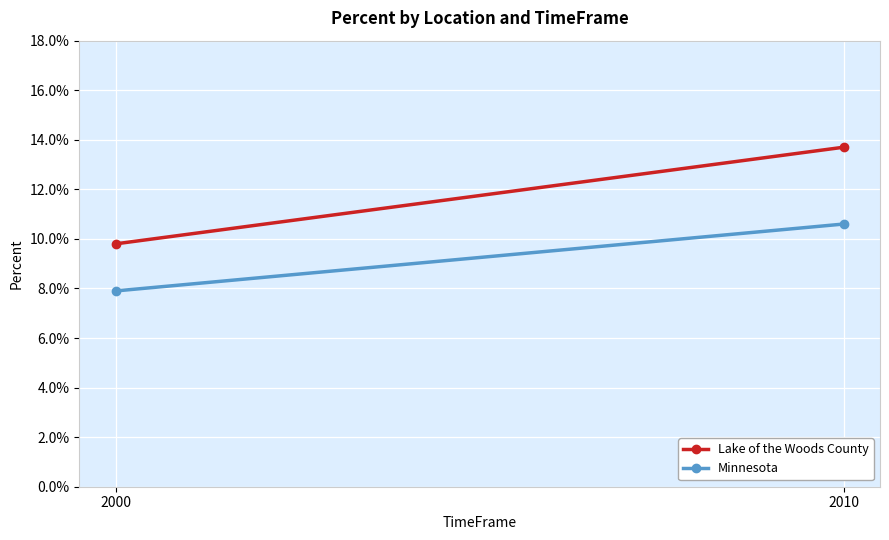

Between 2000 and 2010, which is larger?

2010